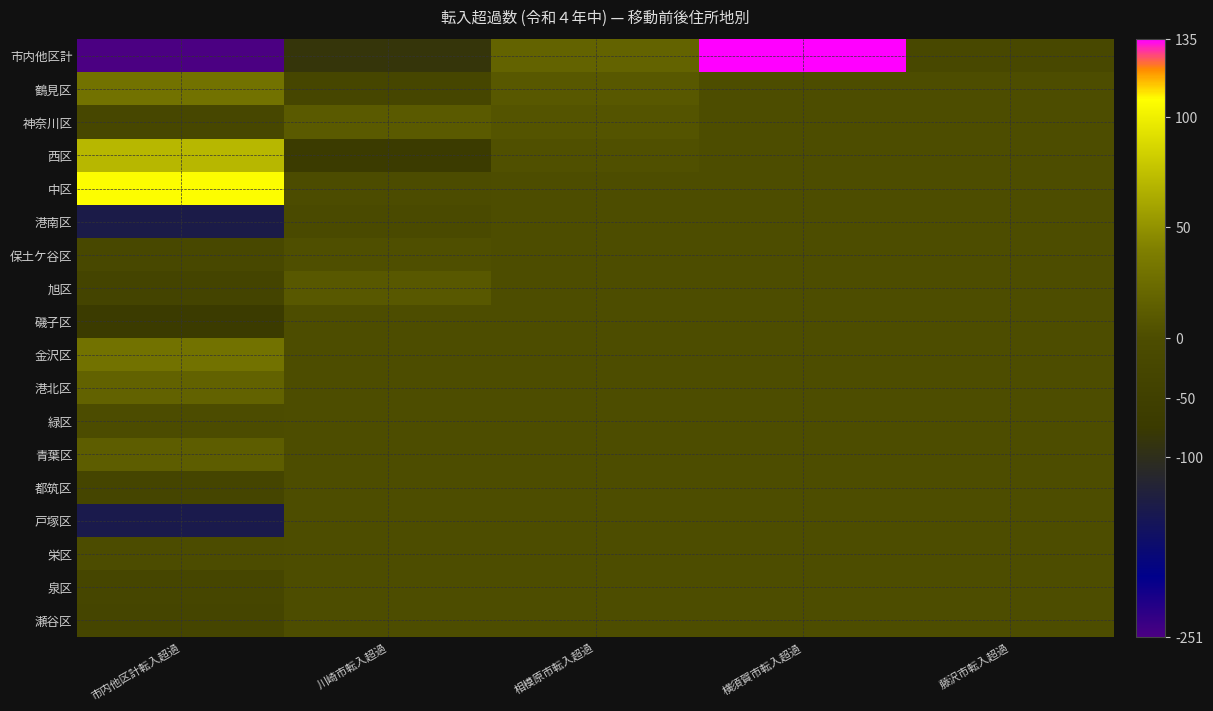

At which category is the sum across all series the highest?

横須賀市転入超過